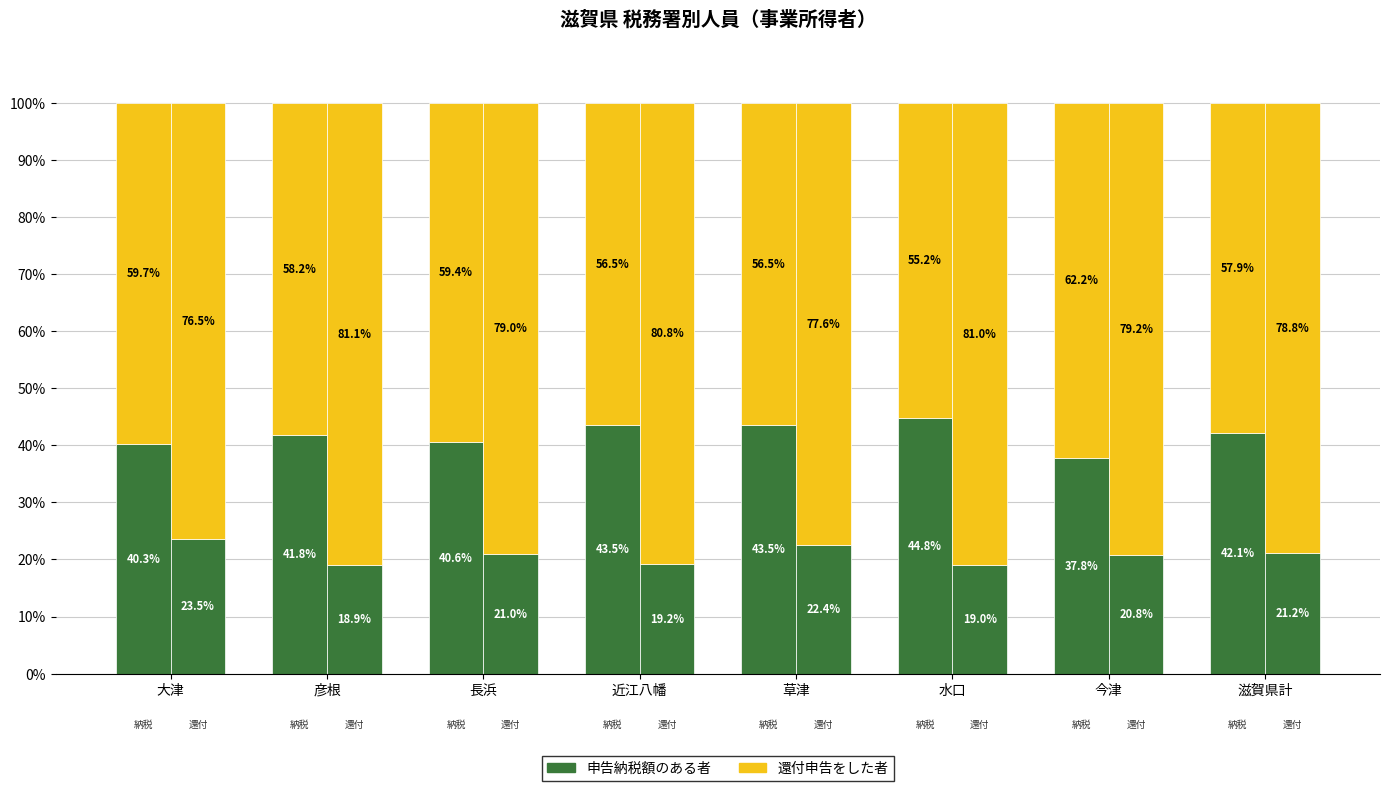

What is the approximate value of 申告納税額のある者 at 今津?

37.8